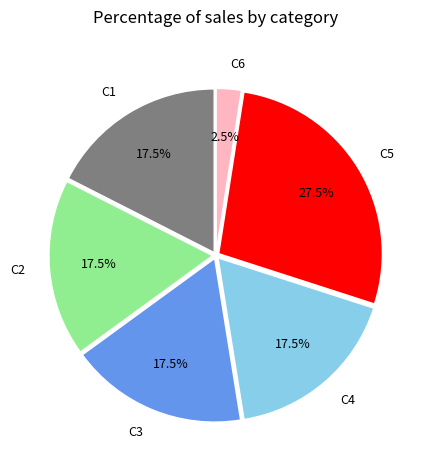

What is the largest slice in the pie chart?

C5